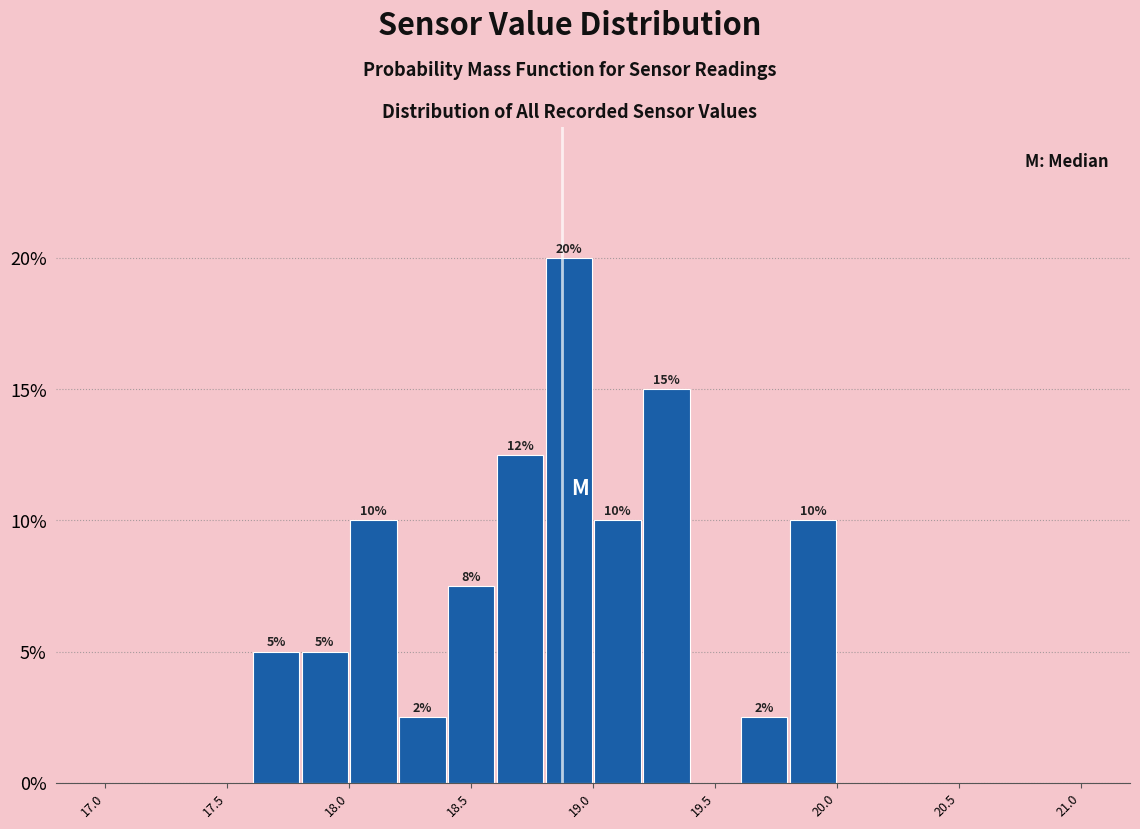

Over which range of the x-axis is the bar tallest?

18.8 to 19.0